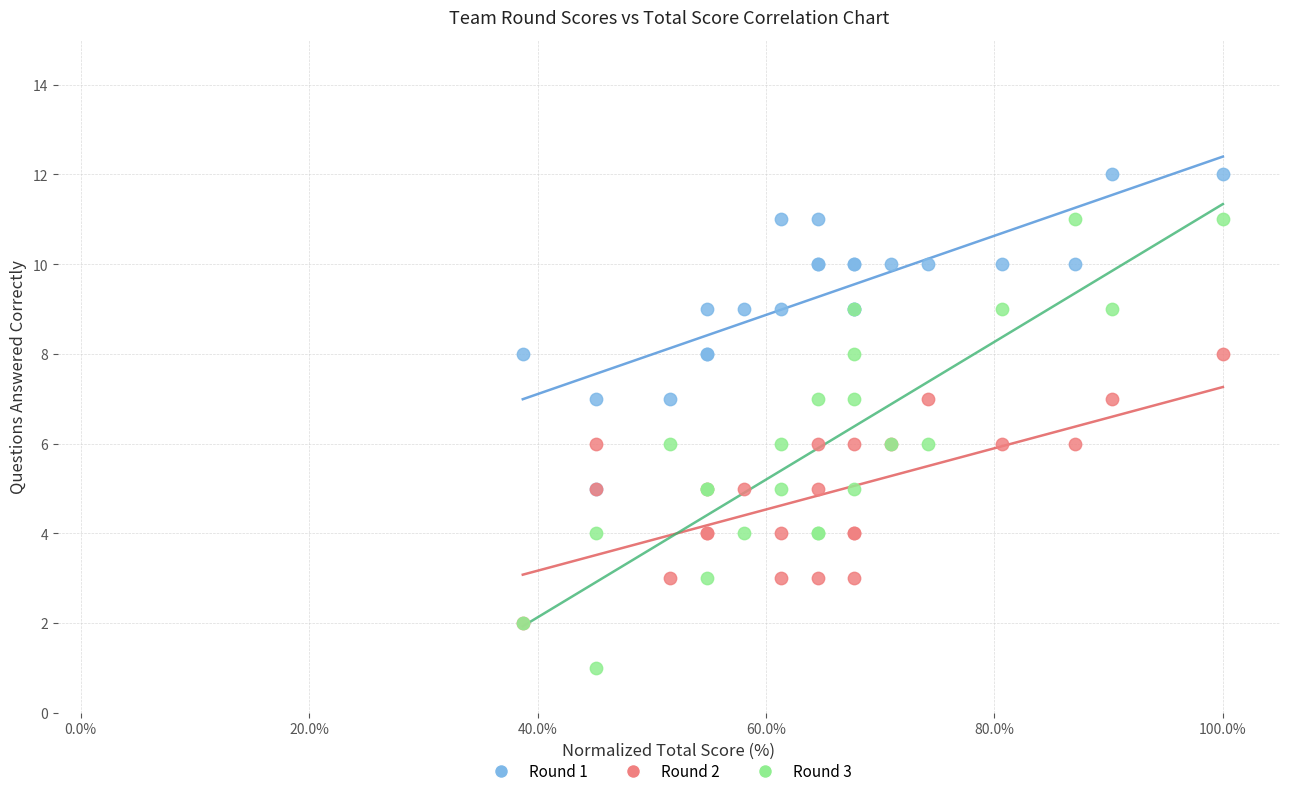

Which series reaches the maximum Y coordinate?

Round 1